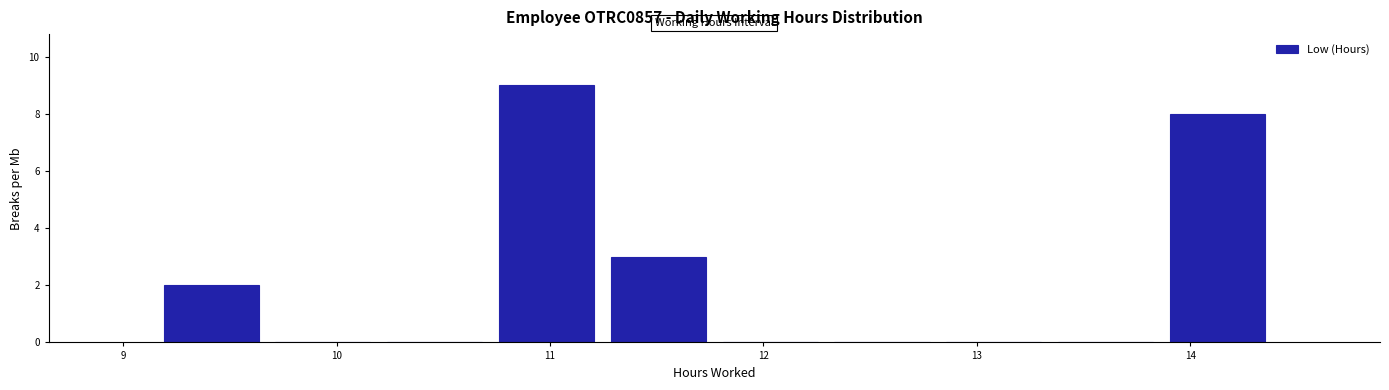

Reading left to right, transcribe this chart: for each bar, give the range it covers on the x-axis and its height. Neither the bar edges nor the heights are printed on the chart, so give them approximately, as read against the axes.

9.2 to 9.7: 2
9.7 to 10.2: 0
10.2 to 10.7: 0
10.7 to 11.2: 9
11.2 to 11.8: 3
11.8 to 12.3: 0
12.3 to 12.8: 0
12.8 to 13.3: 0
13.3 to 13.9: 0
13.9 to 14.4: 8